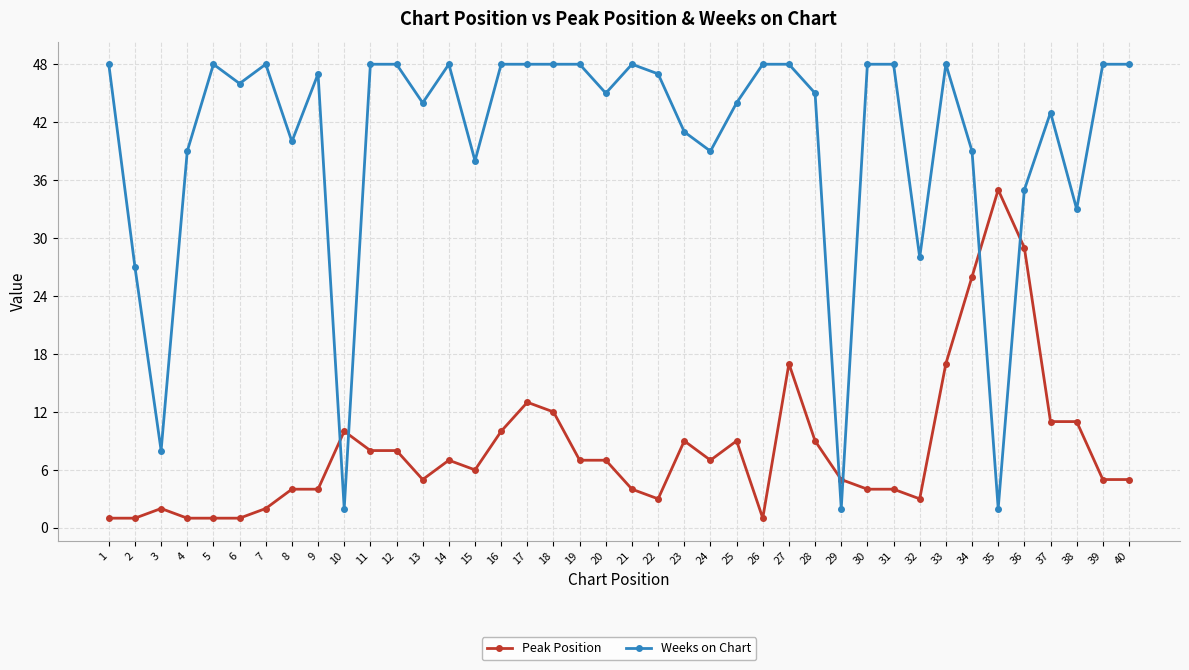

List the series in order of their overall mean, highest first.

Weeks on Chart, Peak Position